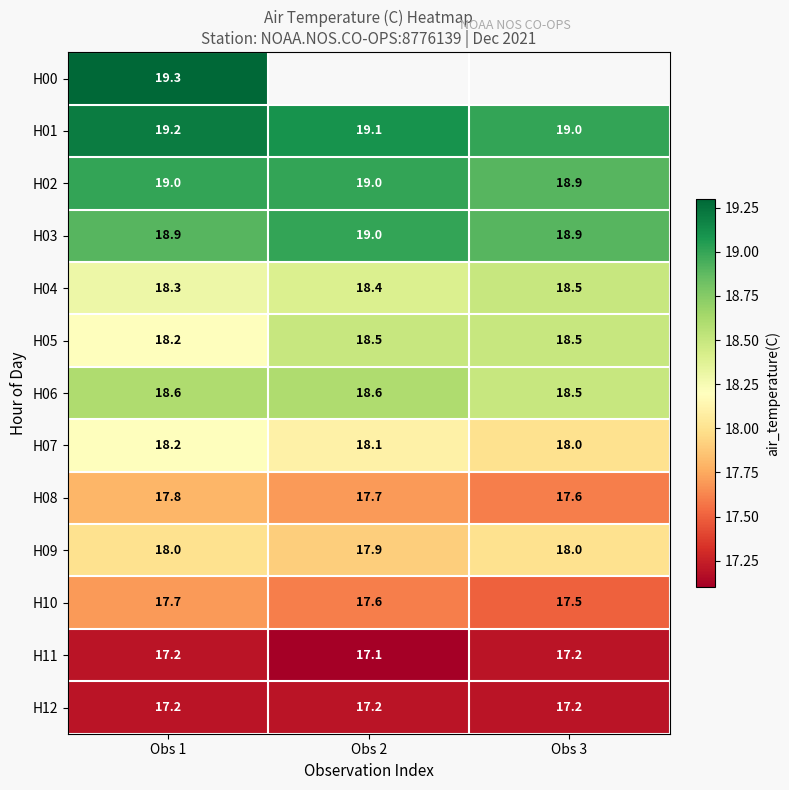

What is the sum of the H07 values at Obs 1 and Obs 3?

36.2